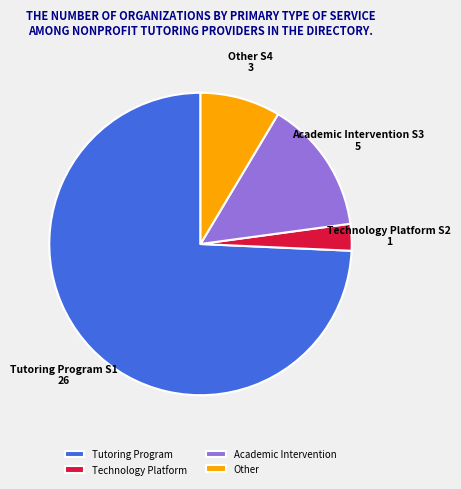

True or false: Other accounts for 4% of the total.

False